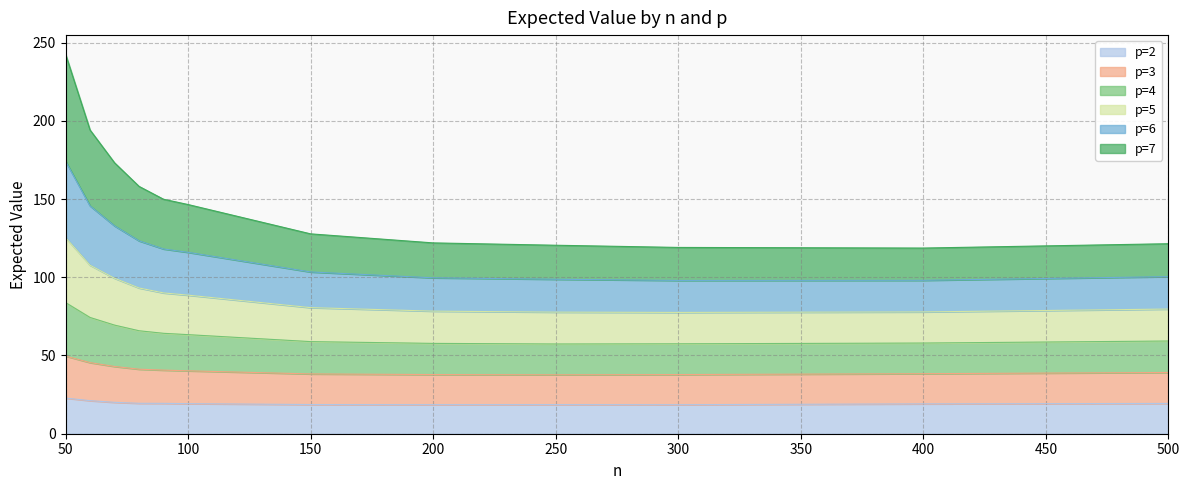

What is the minimum value for p=2?

18.6